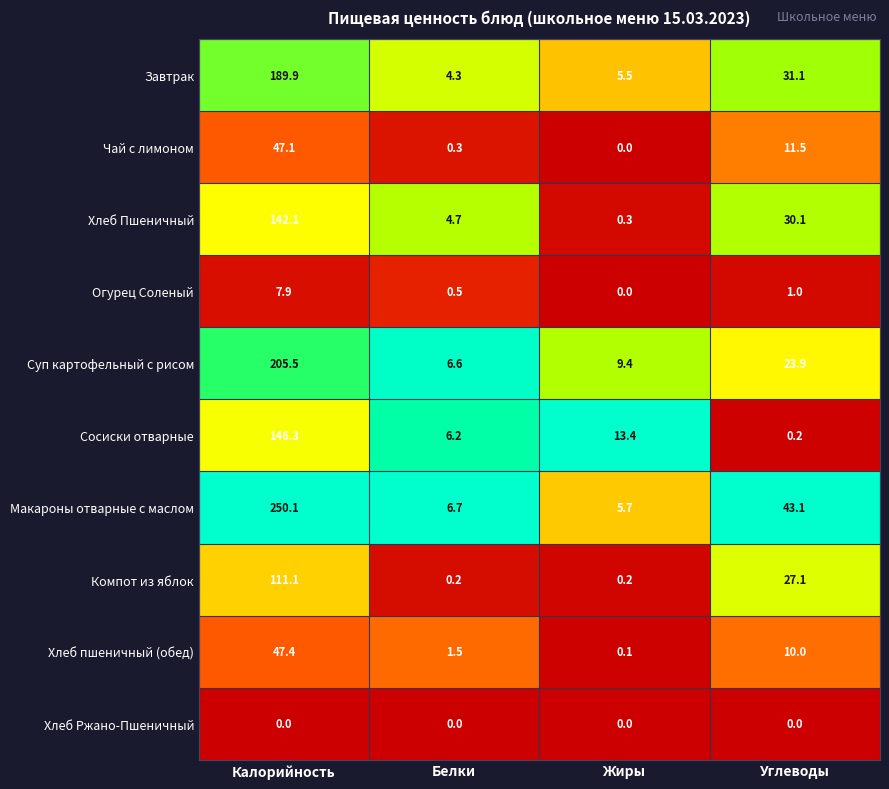

Which series changed the most between Белки and Углеводы?

Макароны отварные с маслом